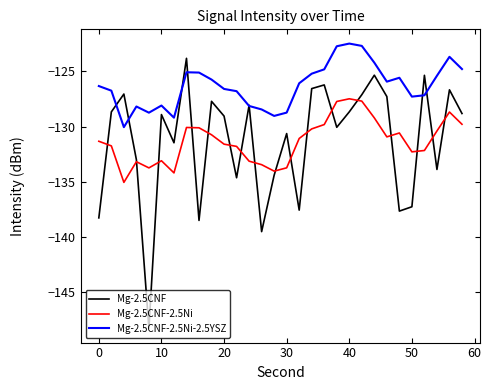

Which series has the widest spread of values?

Mg-2.5CNF